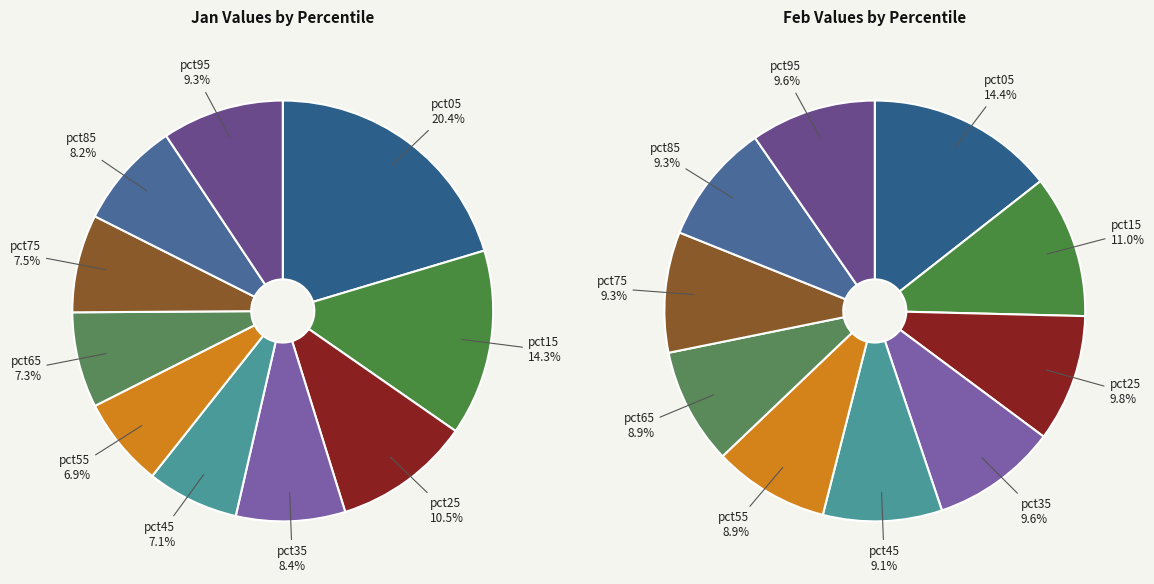

Does 4 account for over 50% of the chart?

No